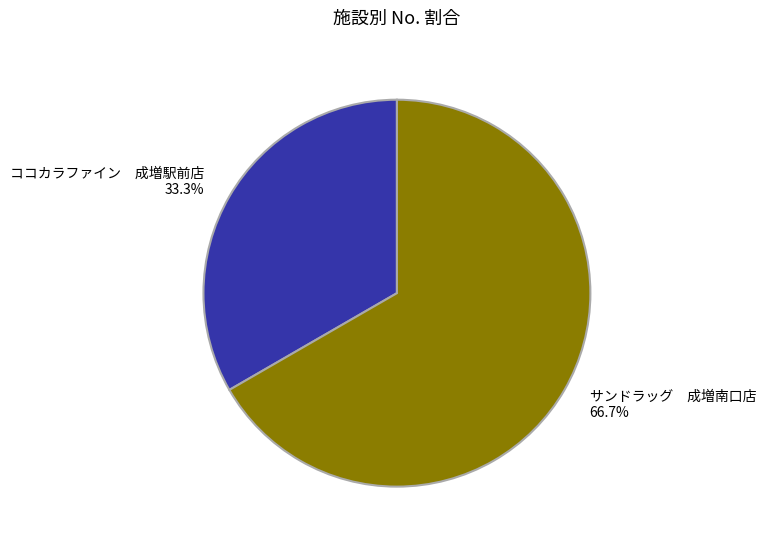

Rank the categories by value from highest to lowest.

サンドラッグ 成増南口店, ココカラファイン 成増駅前店